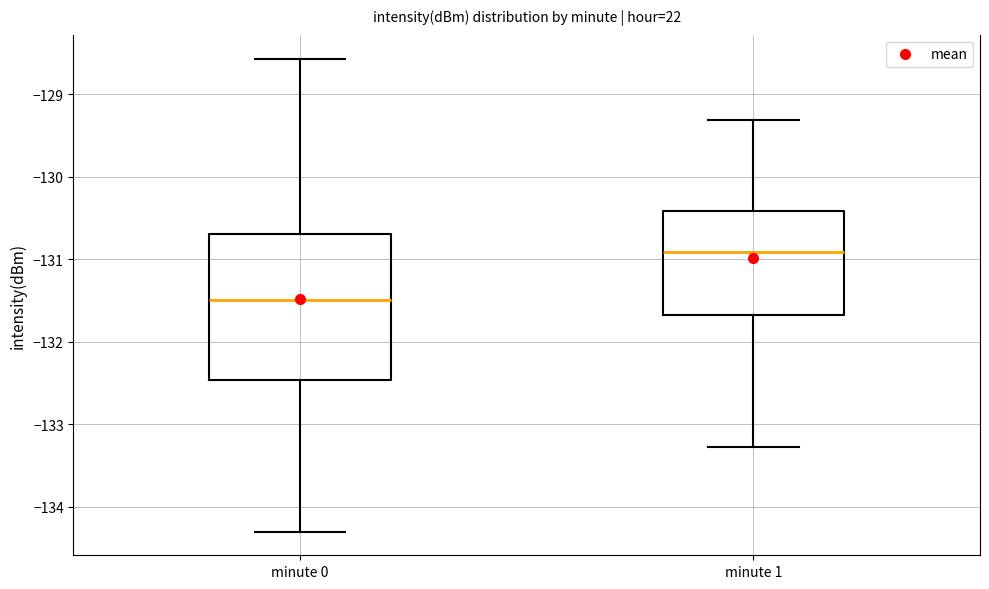

Which box is the tallest, from its lower edge to its upper edge?

minute 0